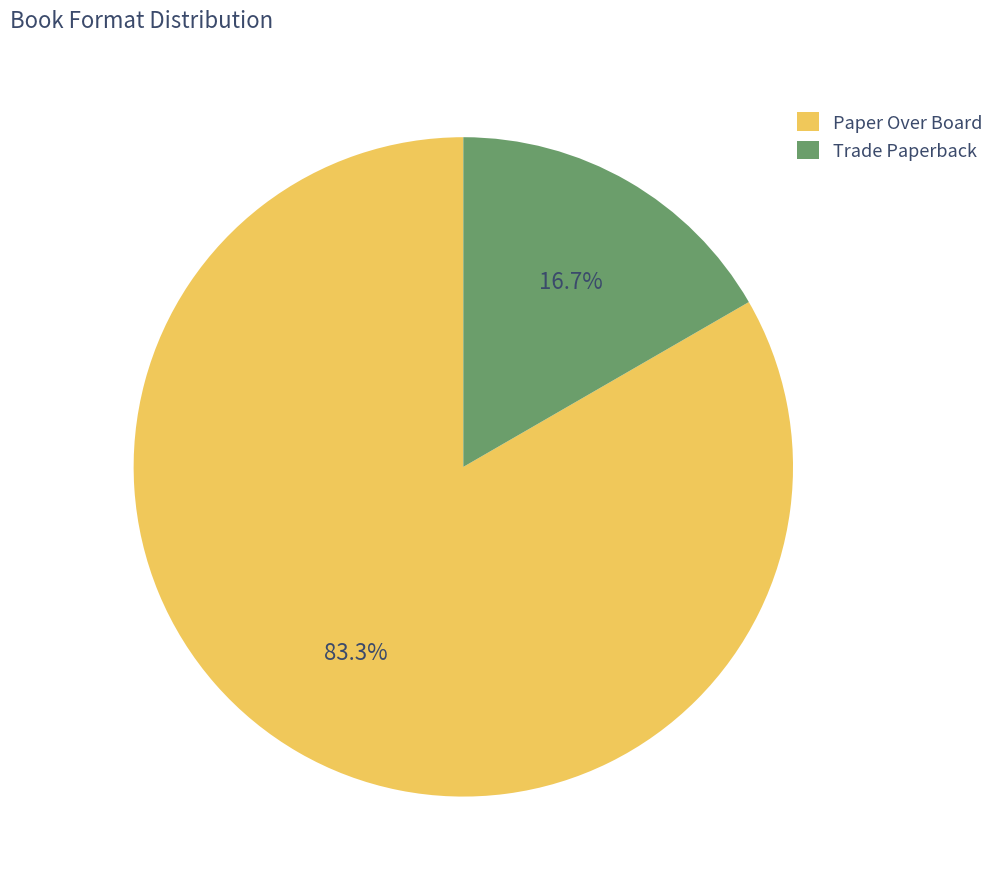

How many segments does this pie chart have?

2